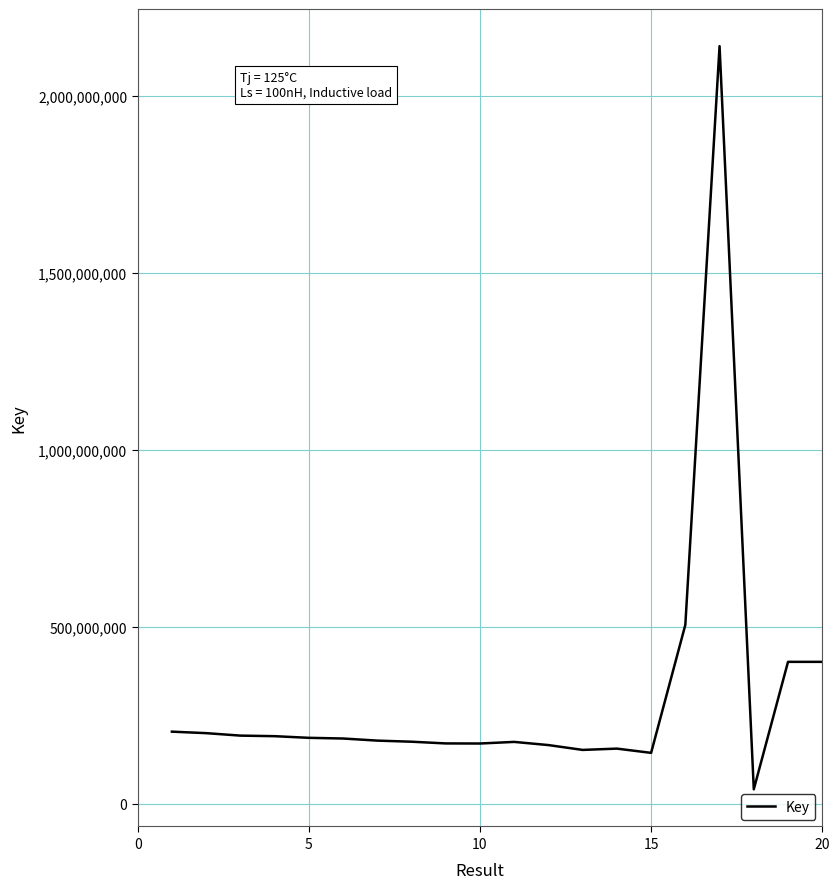

What is the greatest value displayed?

2139647670